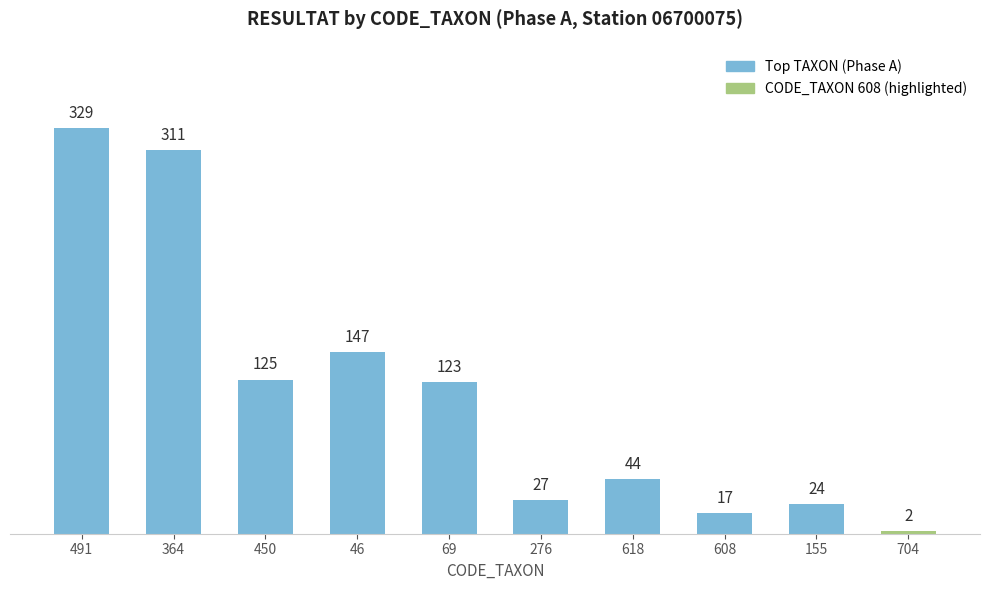

What is the maximum value shown in the chart?

329